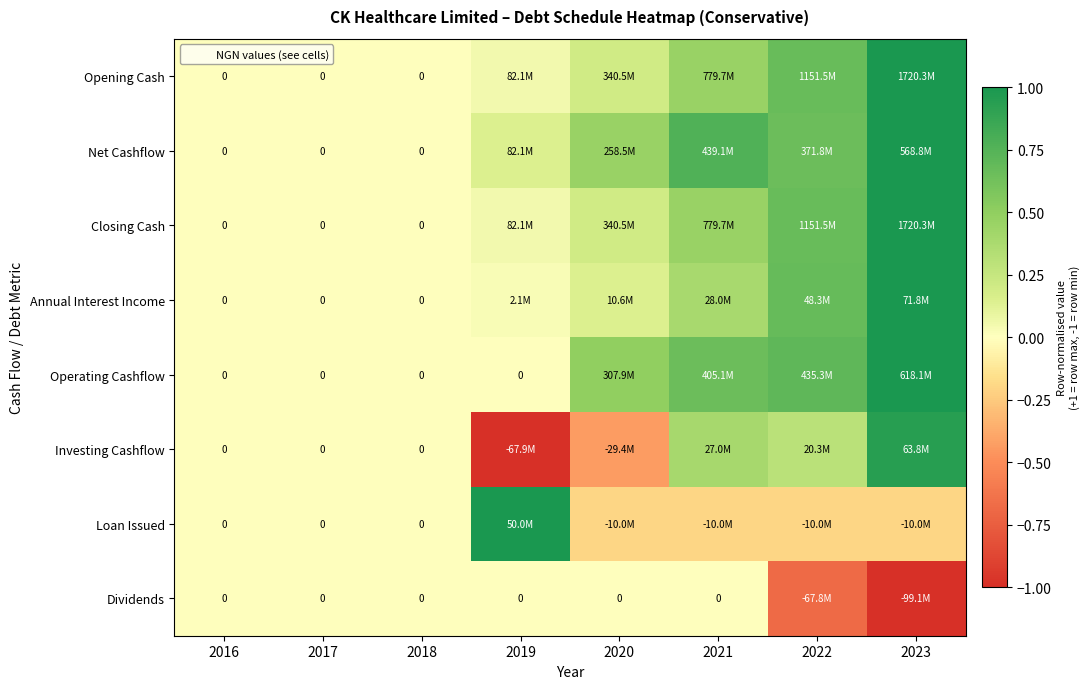

How many positive values does the Operating Cashflow series have?

4